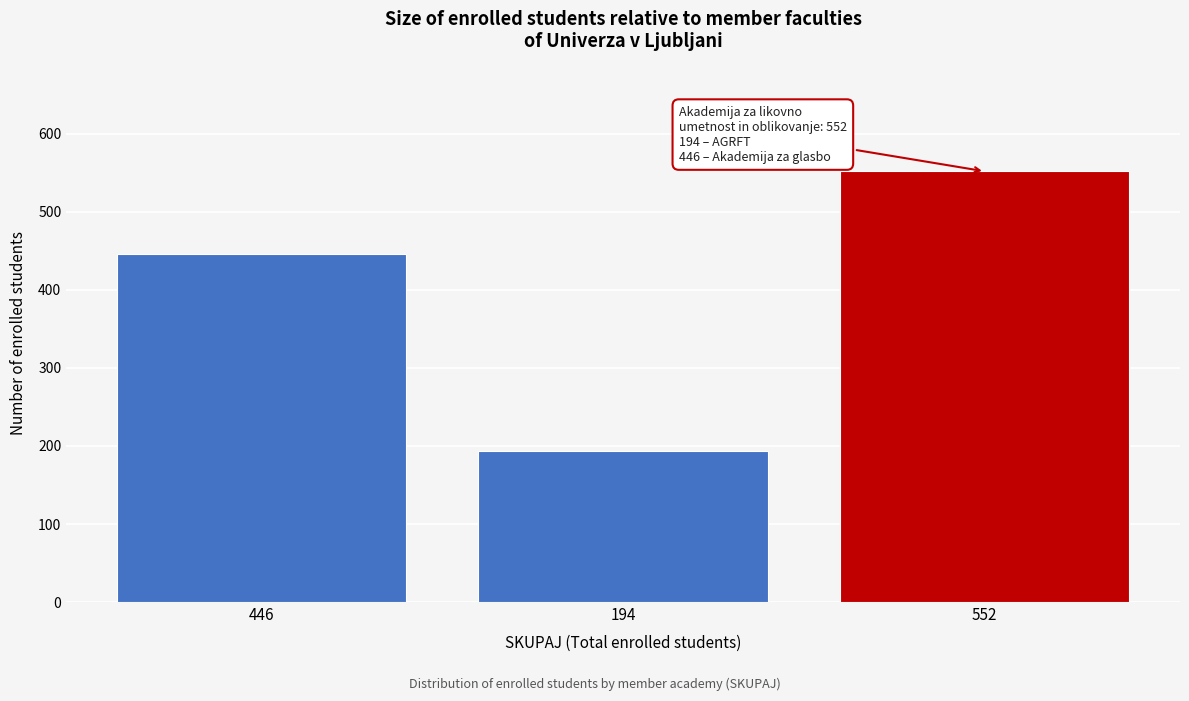

Reading left to right, list all the values displayed in this chart.

446=446	194=194	552=552